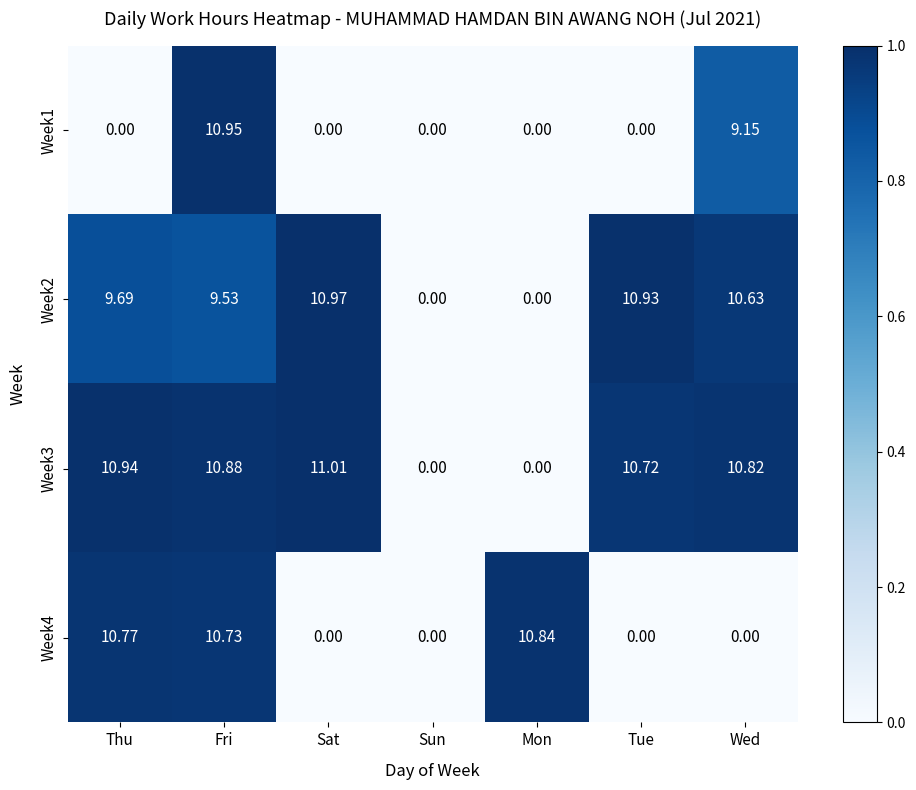

What is the spread (max minus min) of values at Thu?

10.9